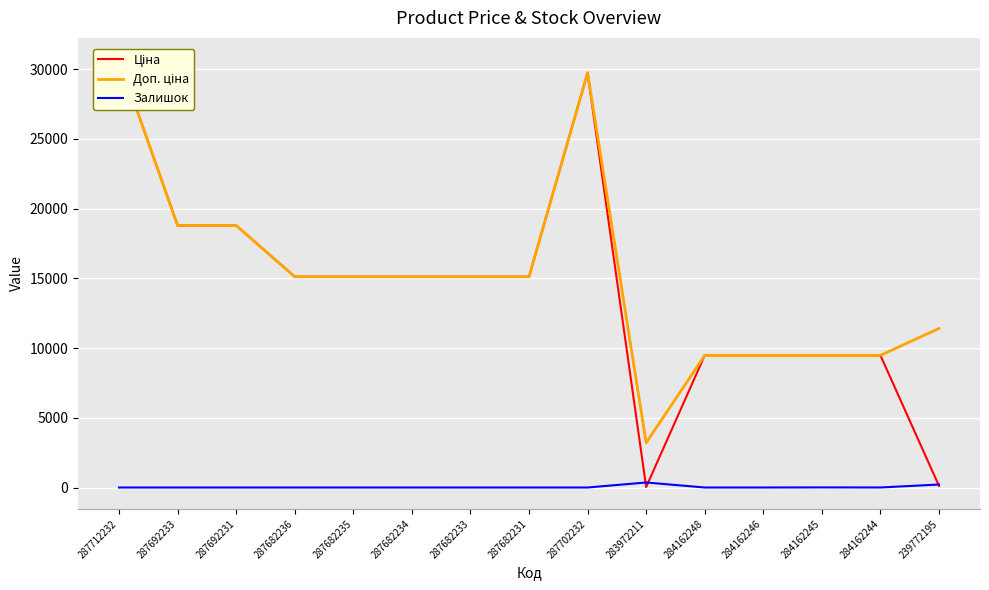

What is the label of the 1st point from the right?

239772195